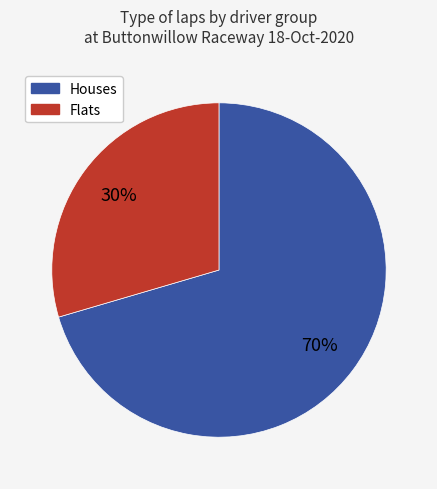

Count the number of slices in the pie.

2